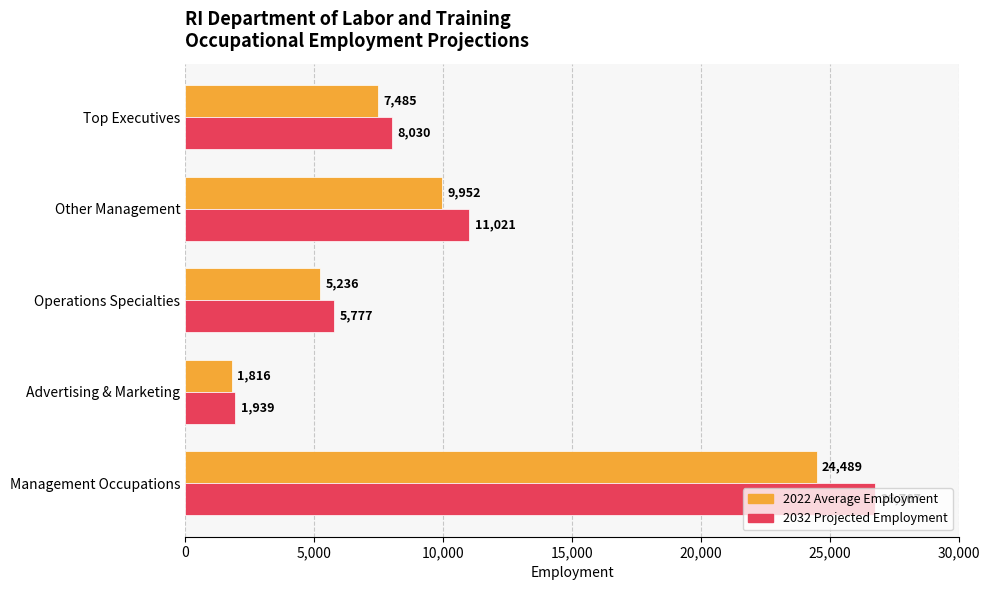

Which series has the largest range (max minus min)?

2032 Projected Employment